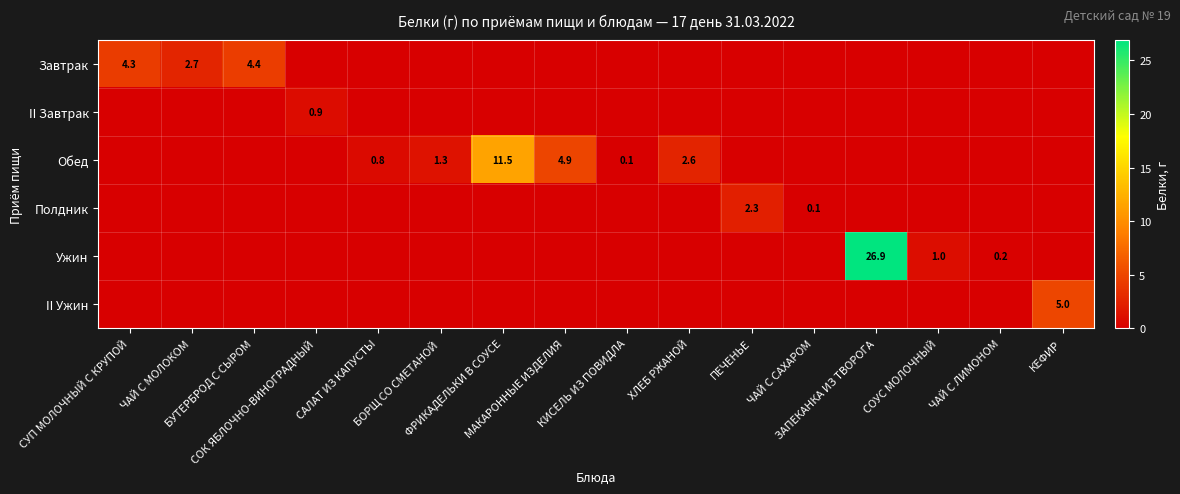

Rank the categories by Ужин value from highest to lowest.

ЗАПЕКАНКА ИЗ ТВОРОГА, СОУС МОЛОЧНЫЙ, ЧАЙ С ЛИМОНОМ, СУП МОЛОЧНЫЙ С КРУПОЙ, ЧАЙ С МОЛОКОМ, БУТЕРБРОД С СЫРОМ, СОК ЯБЛОЧНО-ВИНОГРАДНЫЙ, САЛАТ ИЗ КАПУСТЫ, БОРЩ СО СМЕТАНОЙ, ФРИКАДЕЛЬКИ В СОУСЕ, МАКАРОННЫЕ ИЗДЕЛИЯ, КИСЕЛЬ ИЗ ПОВИДЛА, ХЛЕБ РЖАНОЙ, ПЕЧЕНЬЕ, ЧАЙ С САХАРОМ, КЕФИР